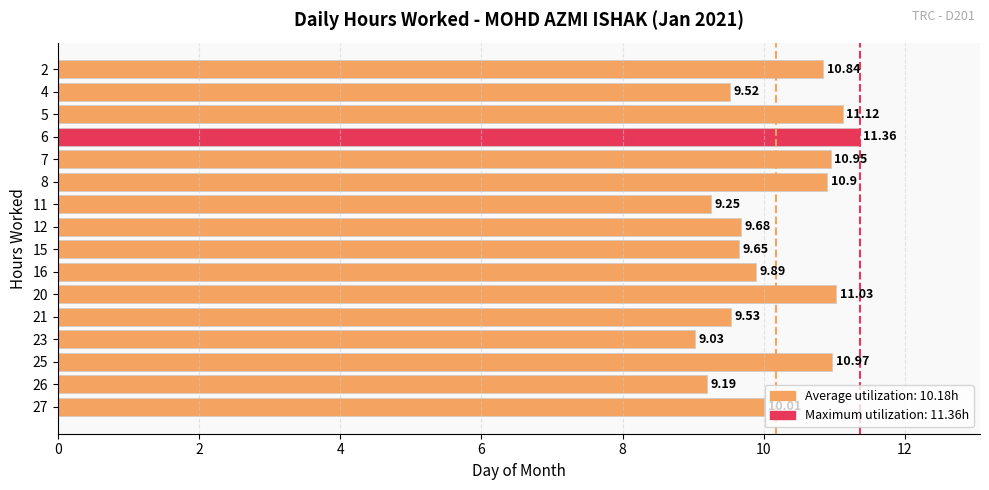

What is the ratio of the value at 16 to the value at 20?

0.9